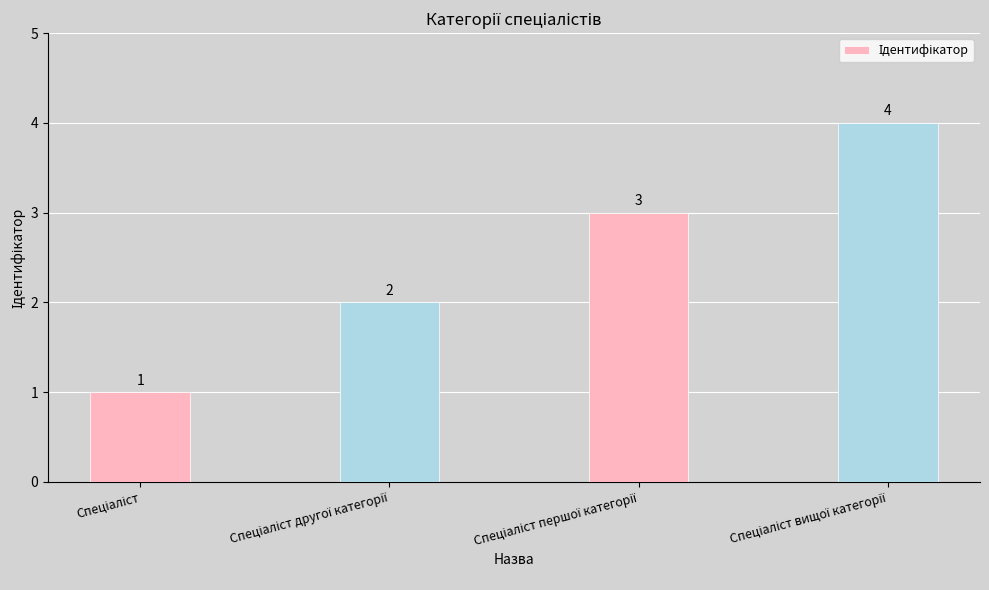

How many values are between 2 and 4?

3